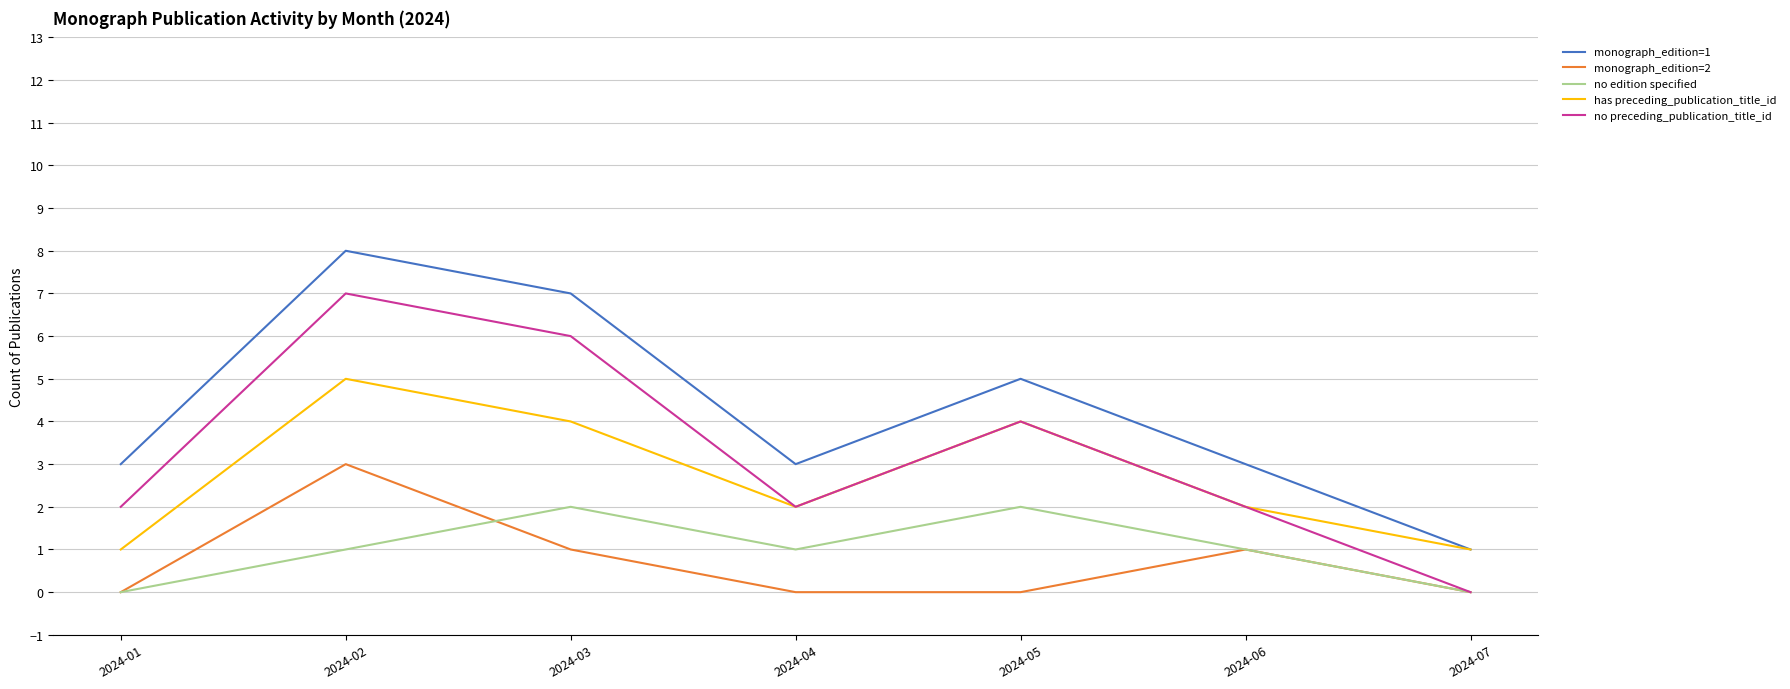

Reading left to right, list all the values displayed in this chart.

monograph_edition=1: 2024-01=3	2024-02=8	2024-03=7	2024-04=3	2024-05=5	2024-06=3	2024-07=1
monograph_edition=2: 2024-01=0	2024-02=3	2024-03=1	2024-04=0	2024-05=0	2024-06=1	2024-07=0
no edition specified: 2024-01=0	2024-02=1	2024-03=2	2024-04=1	2024-05=2	2024-06=1	2024-07=0
has preceding_publication_title_id: 2024-01=1	2024-02=5	2024-03=4	2024-04=2	2024-05=4	2024-06=2	2024-07=1
no preceding_publication_title_id: 2024-01=2	2024-02=7	2024-03=6	2024-04=2	2024-05=4	2024-06=2	2024-07=0